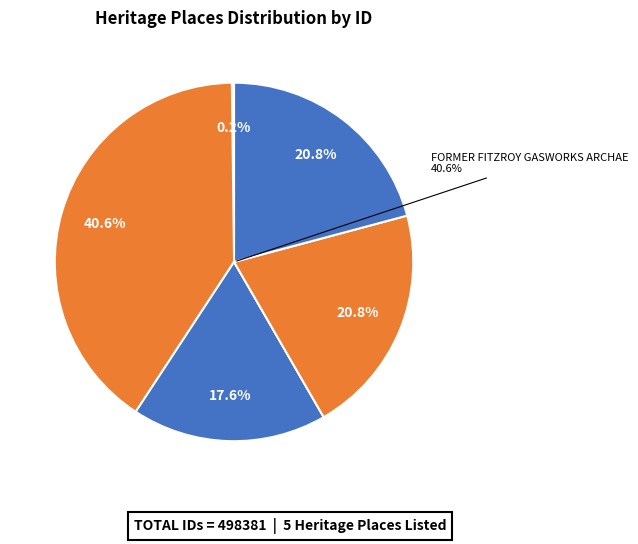

Between FORMER GAS INSPECTOR'S RESIDENCE and Fitzroy Gas Works Valve House and Store, which is larger?

Fitzroy Gas Works Valve House and Store